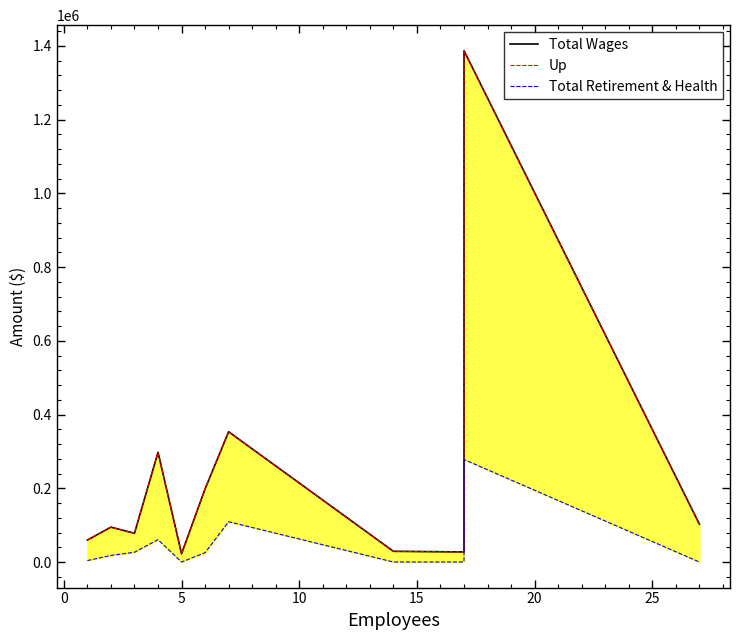

How many values in Total Retirement & Health are above zero?

7